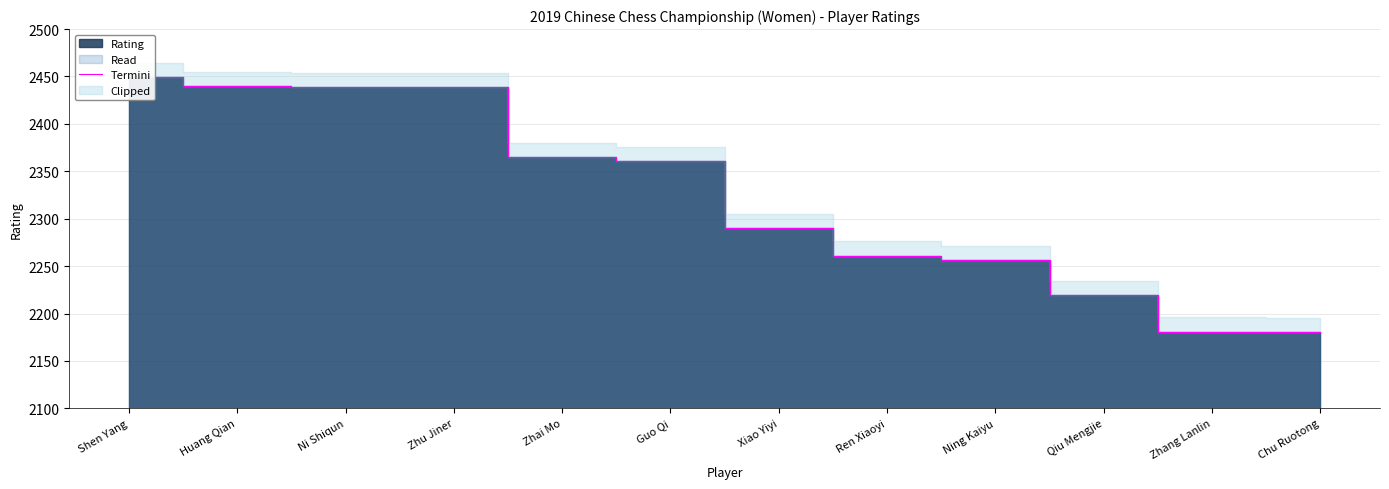

Where is the data nearest to the value 2314?

Xiao Yiyi